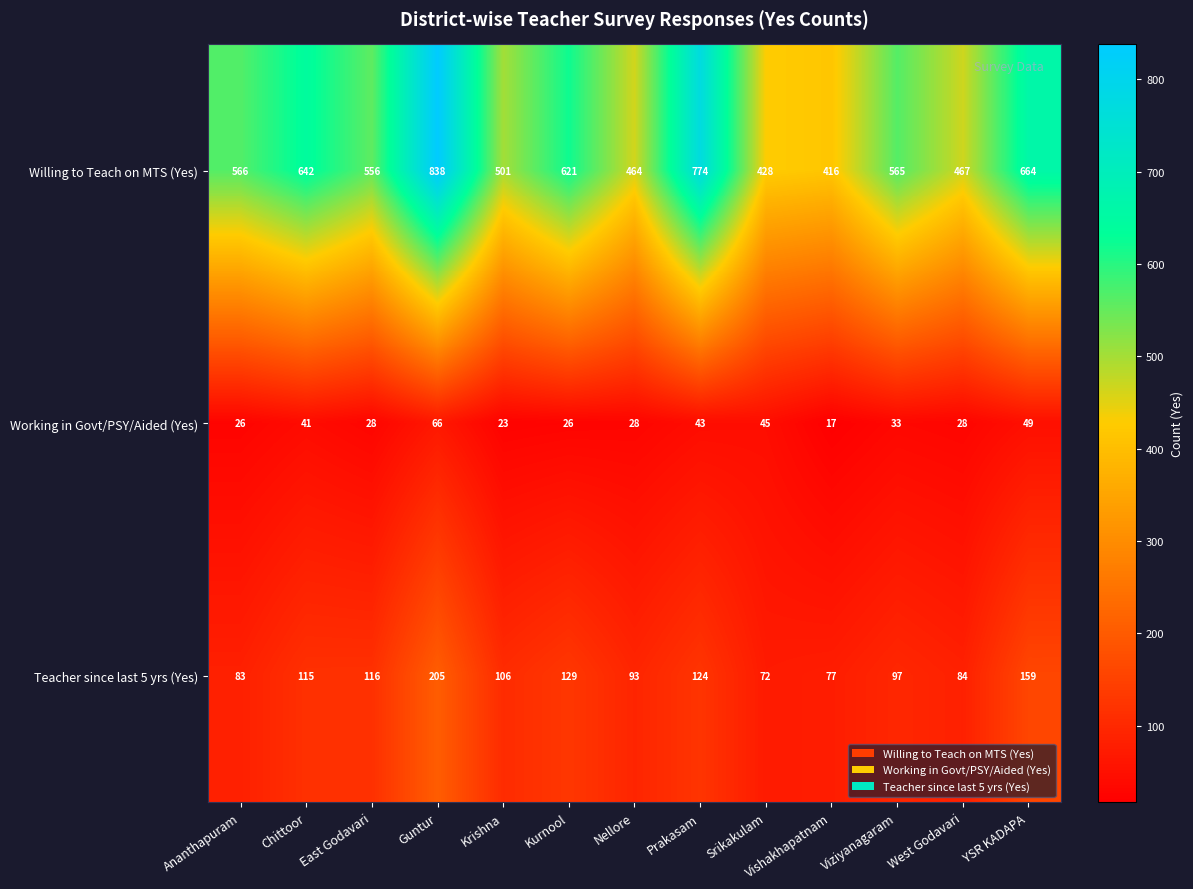

Which series changed the most between Krishna and Srikakulam?

Willing to Teach on MTS (Yes)